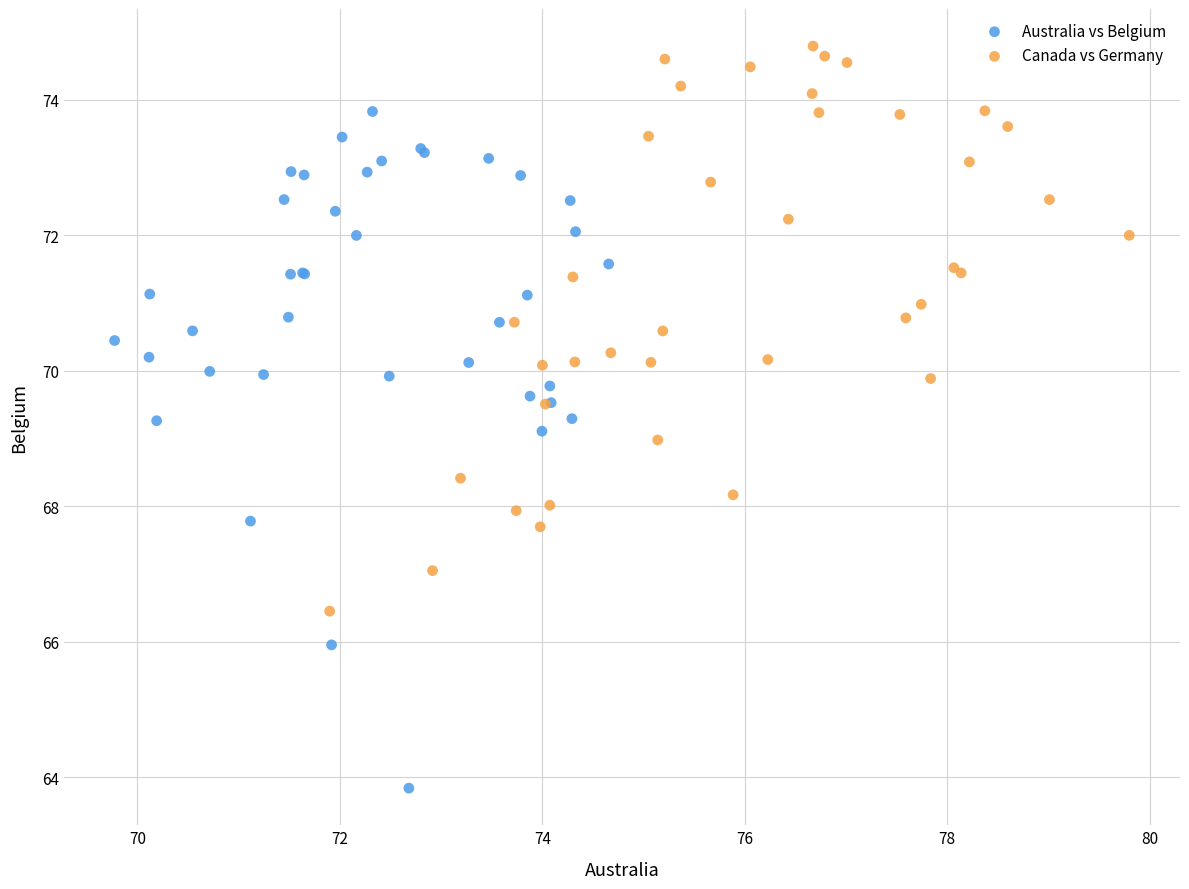

Which series contains the lowest Y value?

Australia vs Belgium